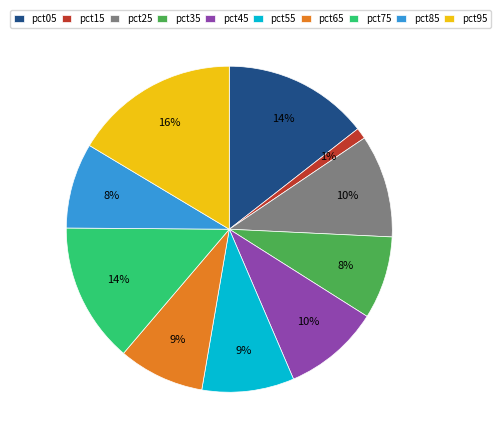

Which has a higher value, pct25 or pct65?

pct25